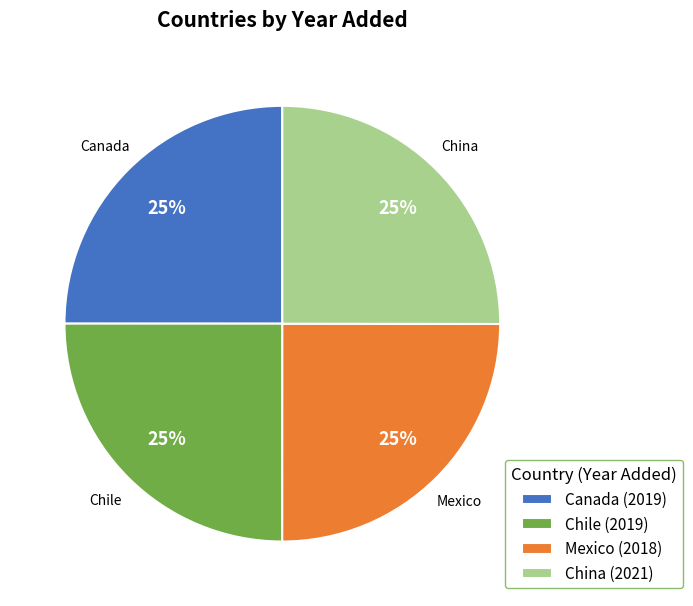

To the nearest percent, what is the average slice percentage?

25%